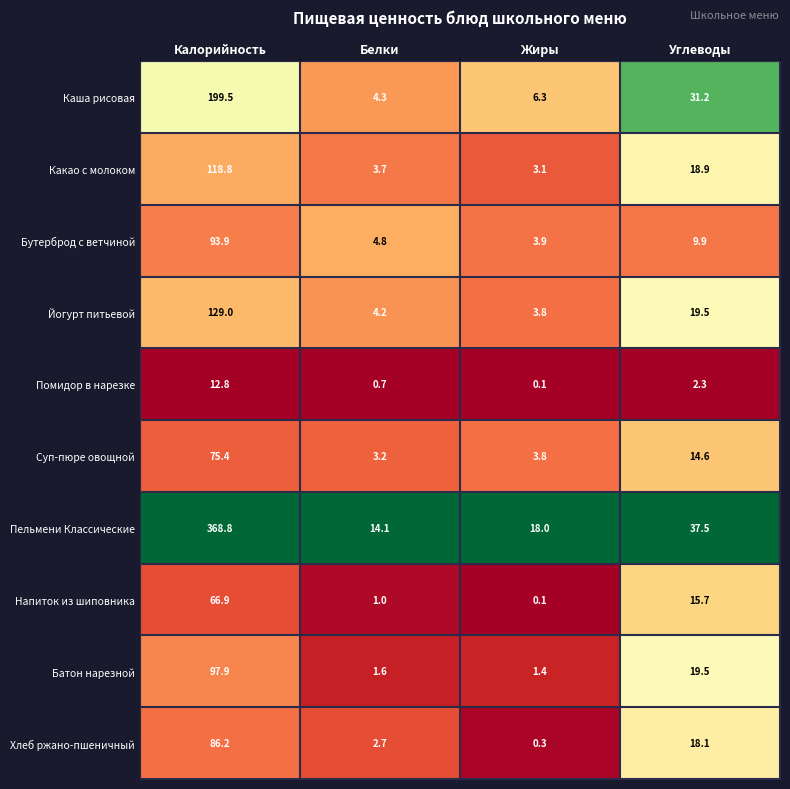

The Напиток из шиповника series shows 66.9 at Калорийность. True or false?

True